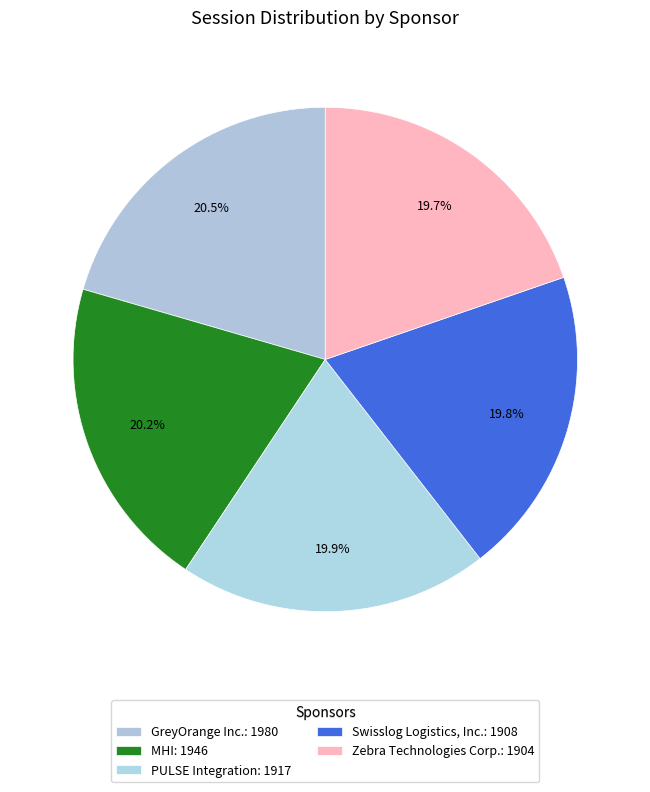

What is the ratio of the value at Swisslog Logistics, Inc. to the value at GreyOrange Inc.?

1.0